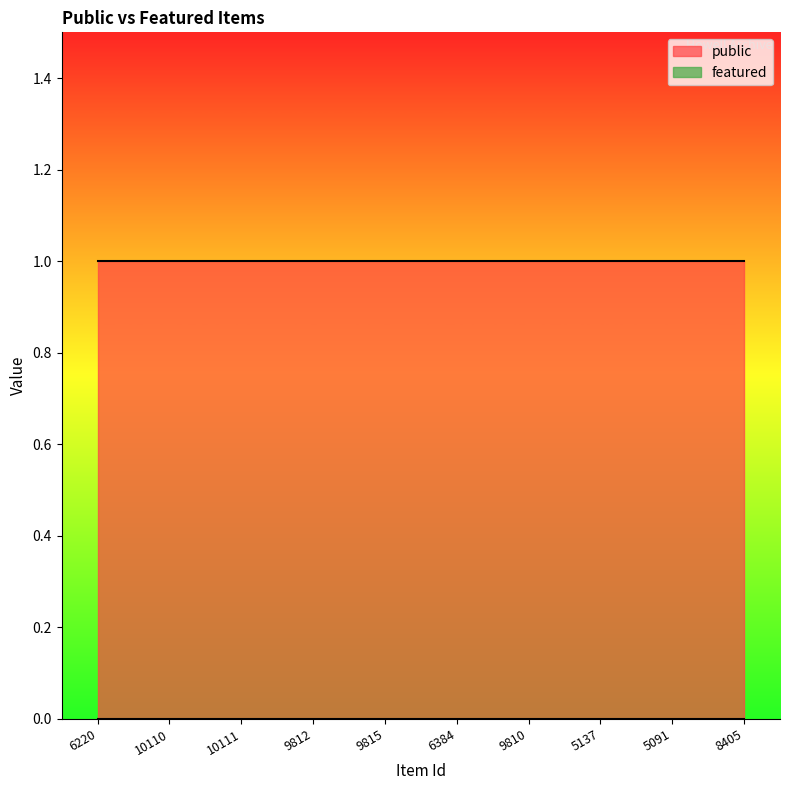

Rank the series by their maximum value, from highest to lowest.

public, featured